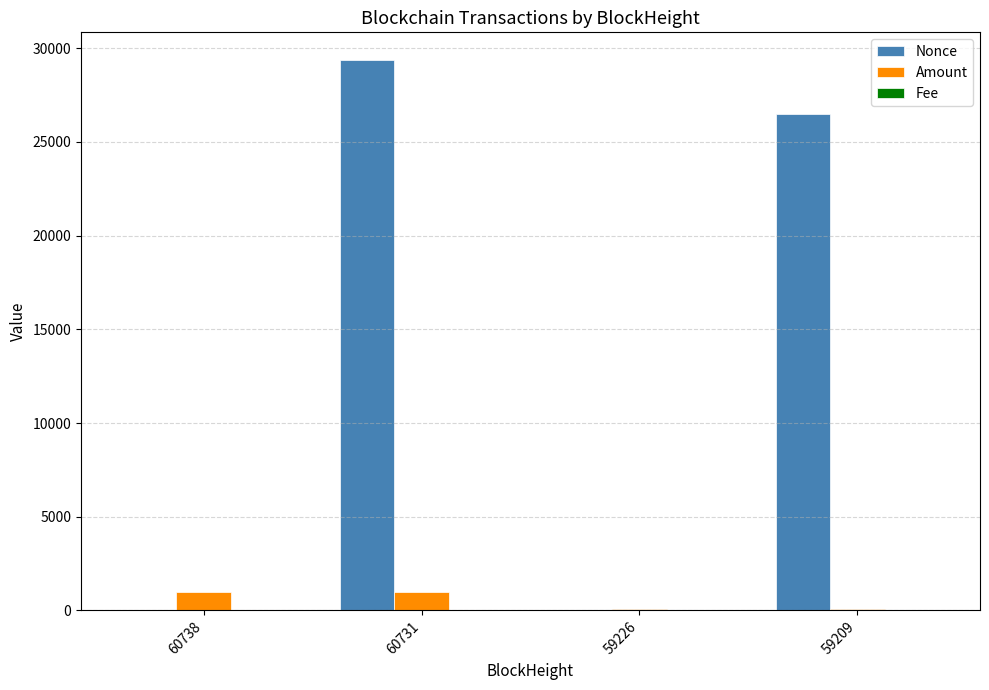

Which label corresponds to the largest value in the chart?

60731